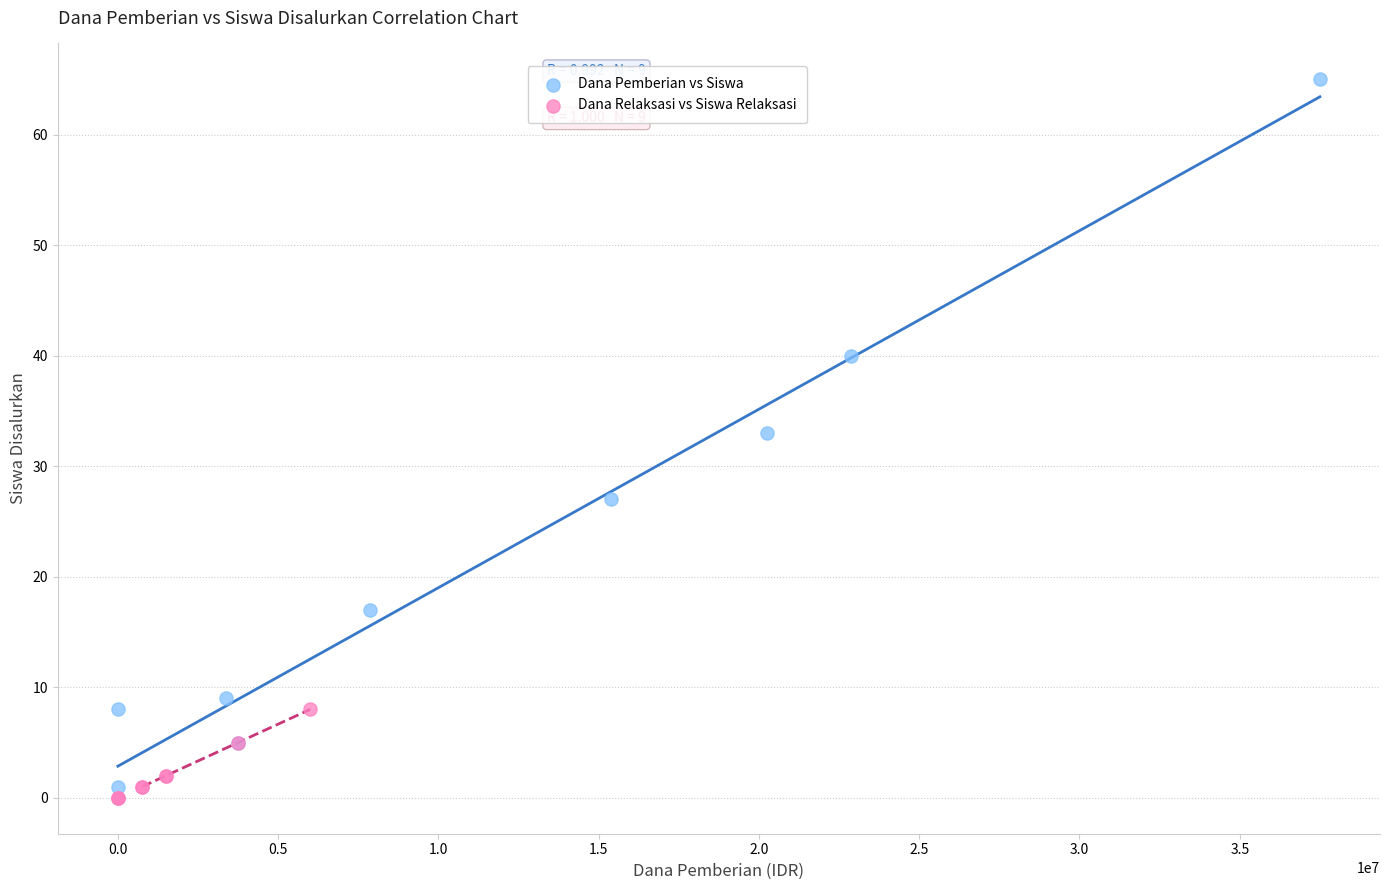

Which series contains the highest Y value?

Dana Pemberian vs Siswa